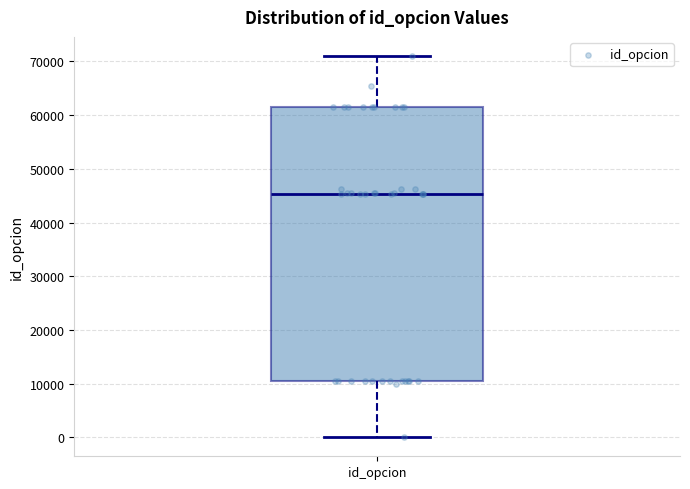

Where is the upper edge of the box for id_opcion on the y-axis? The values are not printed on the chart, so give them approximately, as read against the axis.

61000